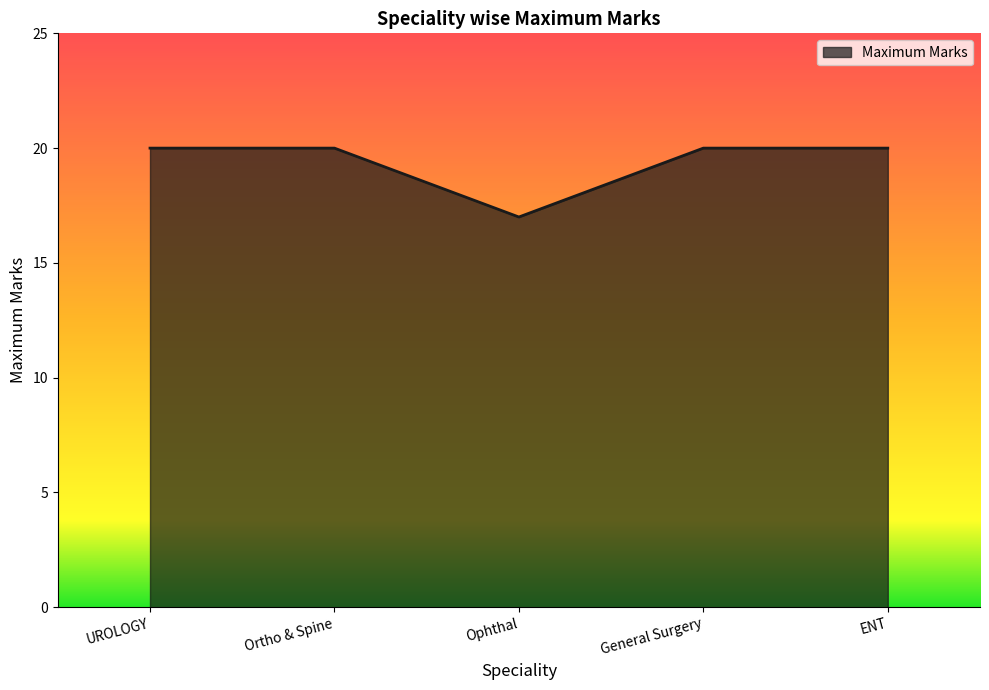

True or false: the data shows 11 at Ophthal.

False